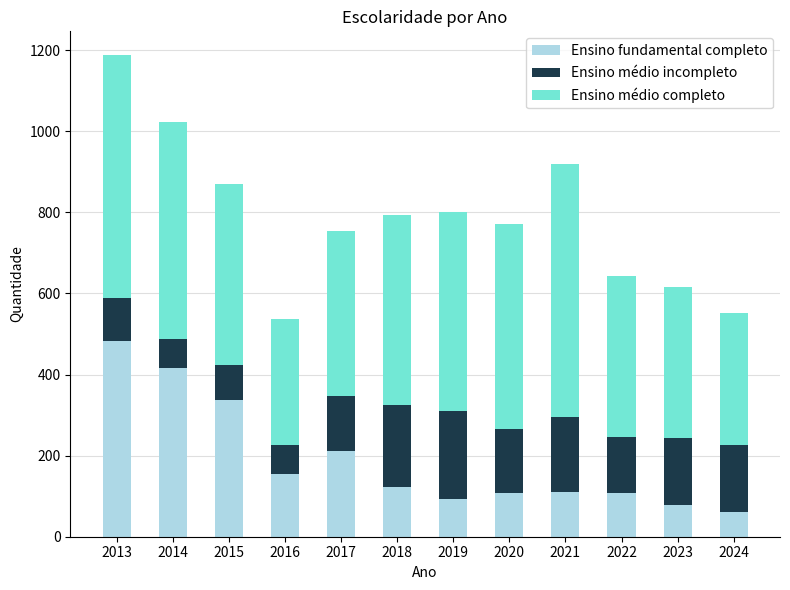

What are all the series names shown in the legend?

Ensino fundamental completo, Ensino médio incompleto, Ensino médio completo